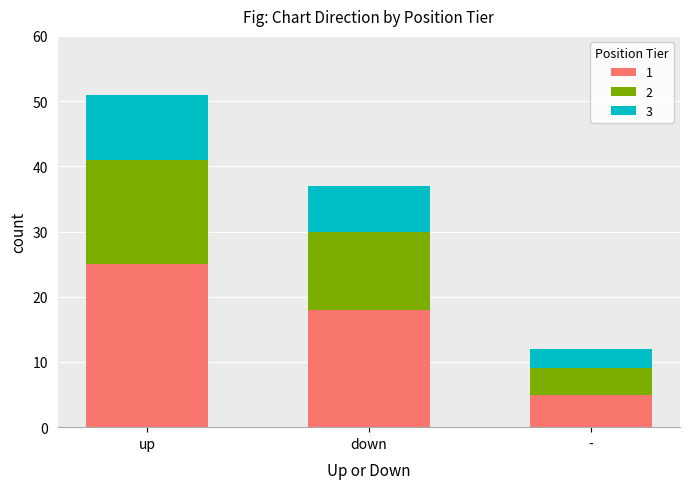

List the labels in order of 1 value, smallest first.

-, down, up